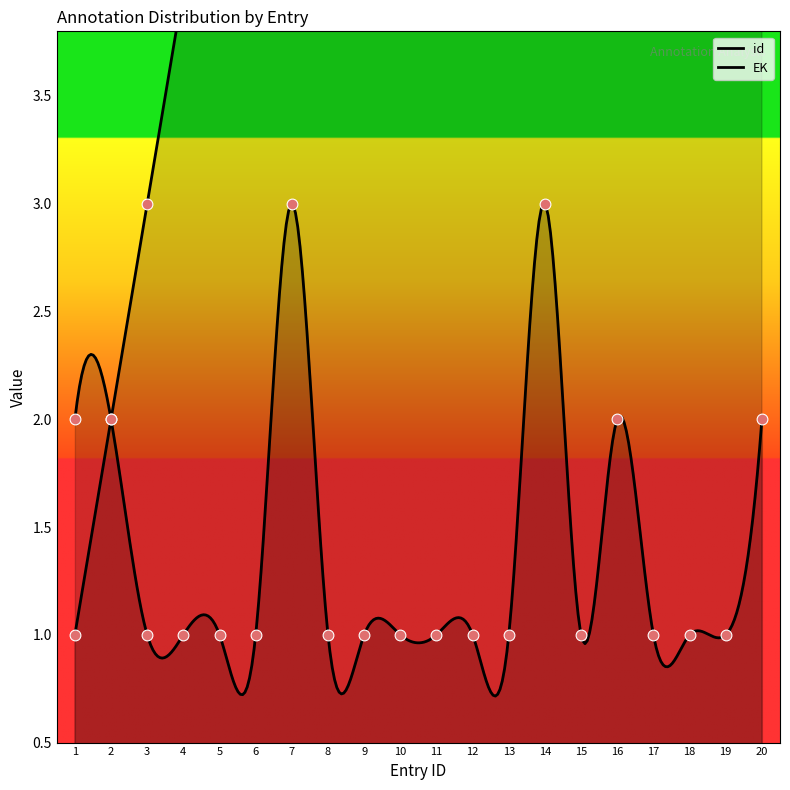

Is the value of EK_numeric at 2 greater than the value of id at 1?

Yes